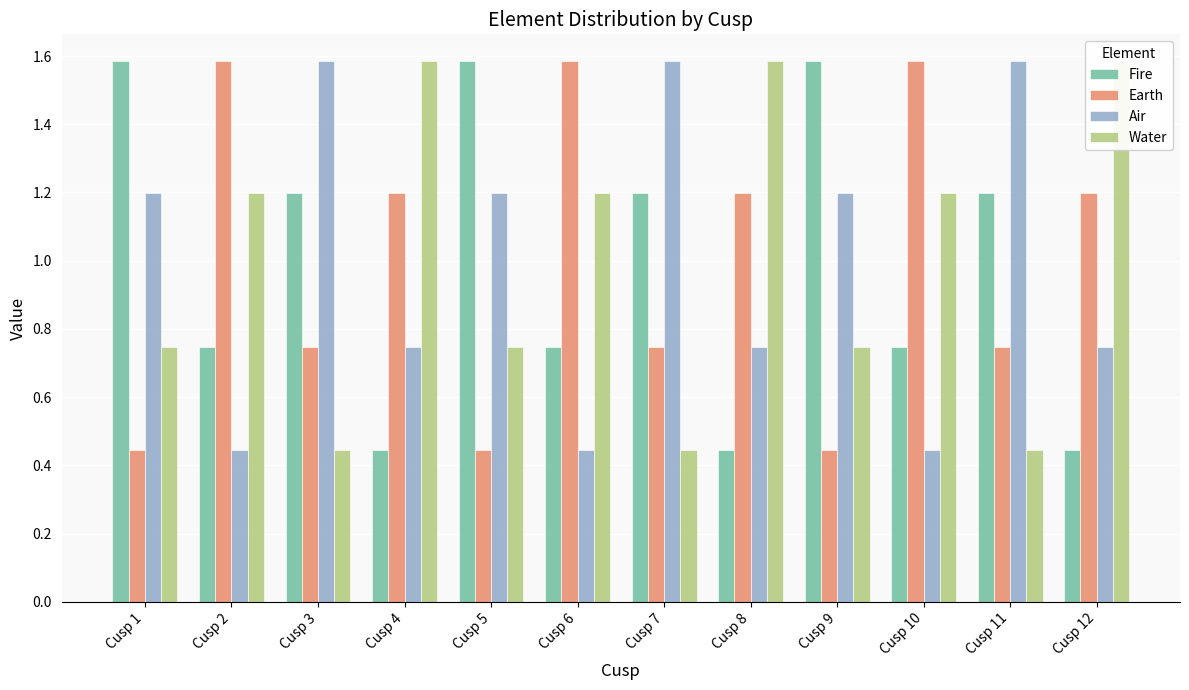

Where is Fire nearest to the value 1?

Cusp 3